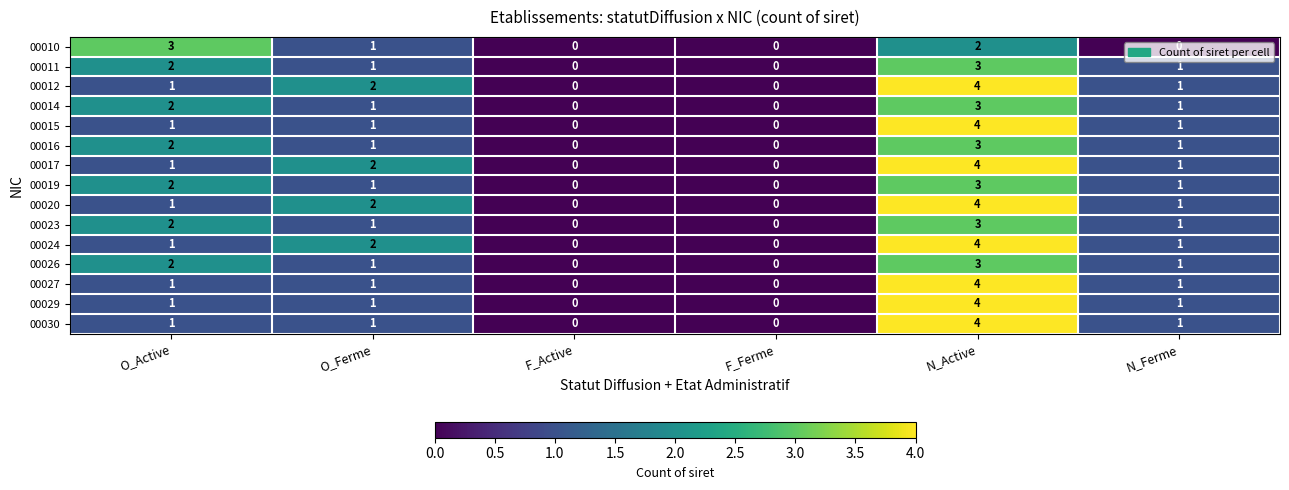

Which series changed the most between O_Active and F_Ferme?

00010